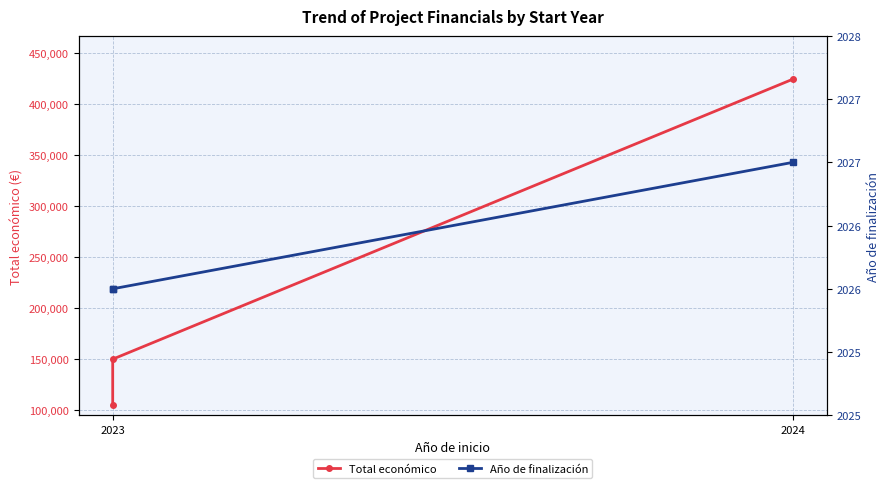

How many series are shown in this chart?

2